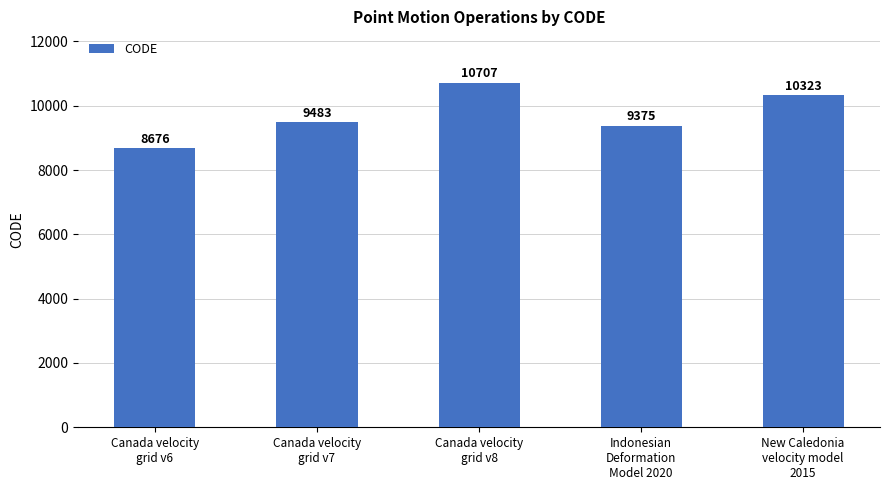

Where is the data nearest to the value 9691?

Canada velocity
grid v7